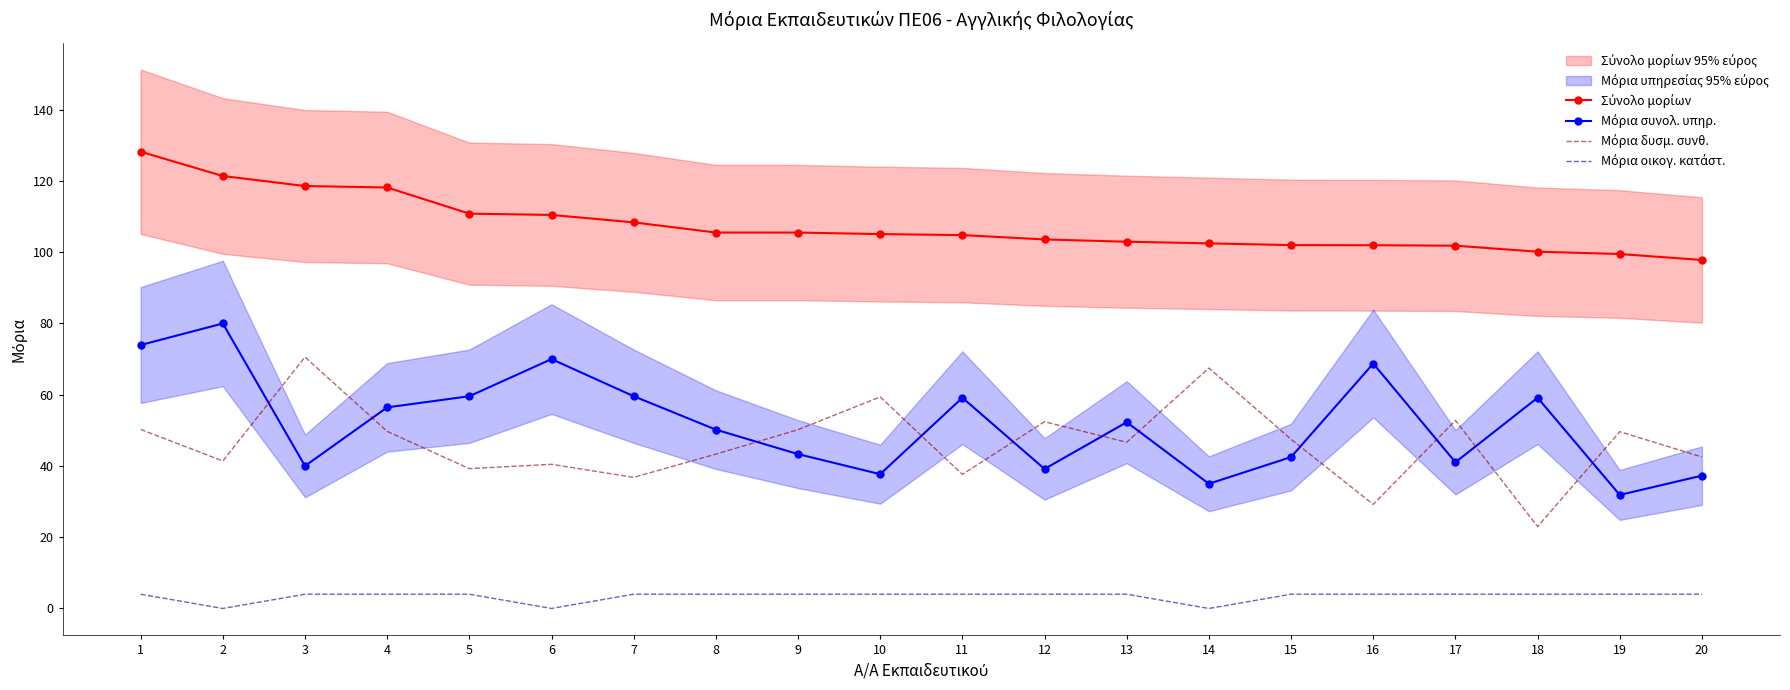

What is the spread (max minus min) of values at 16?

98.0